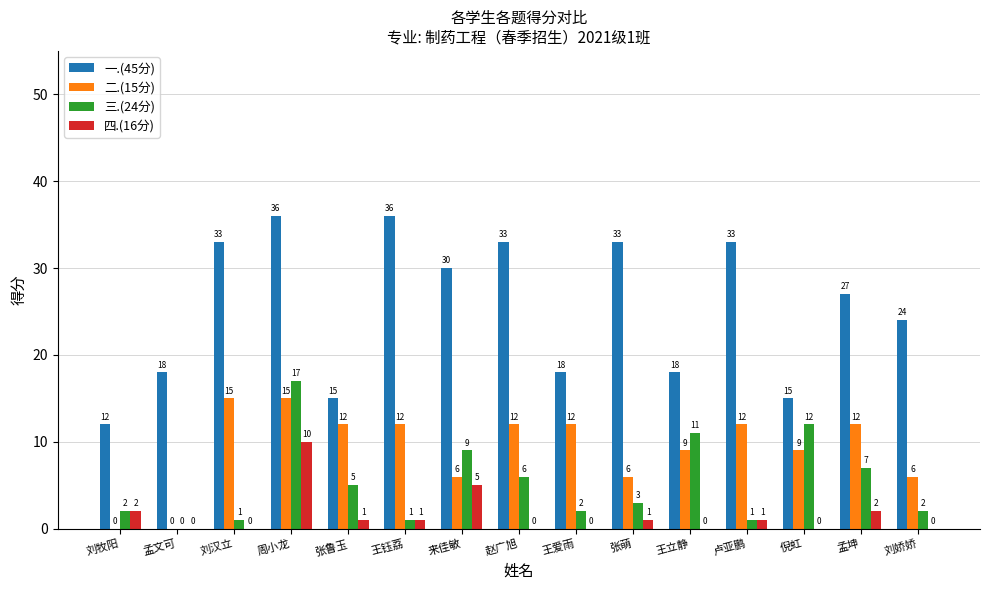

What is the maximum value shown in the chart?

36